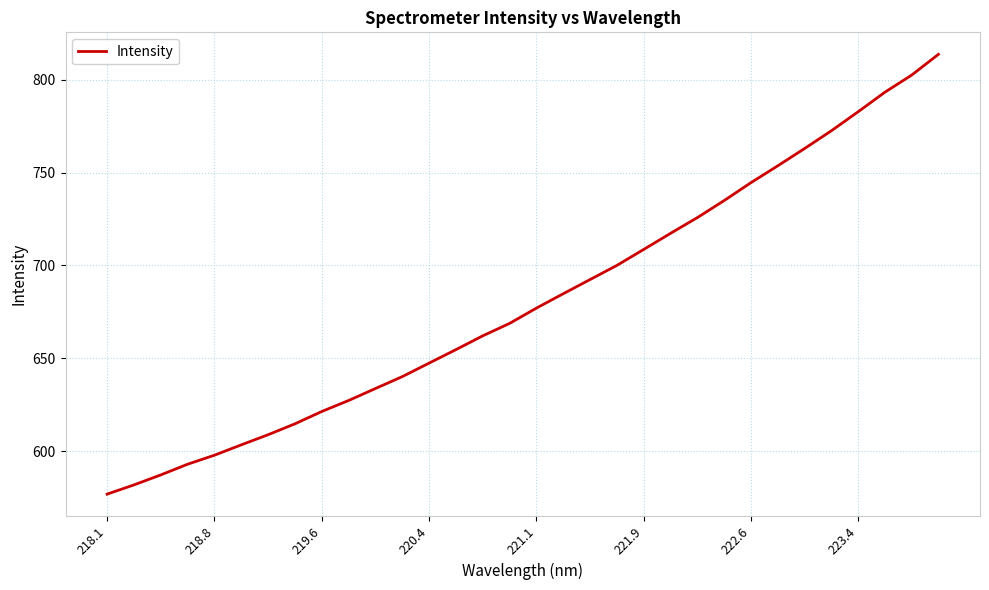

What is the minimum value shown in the chart?

576.9